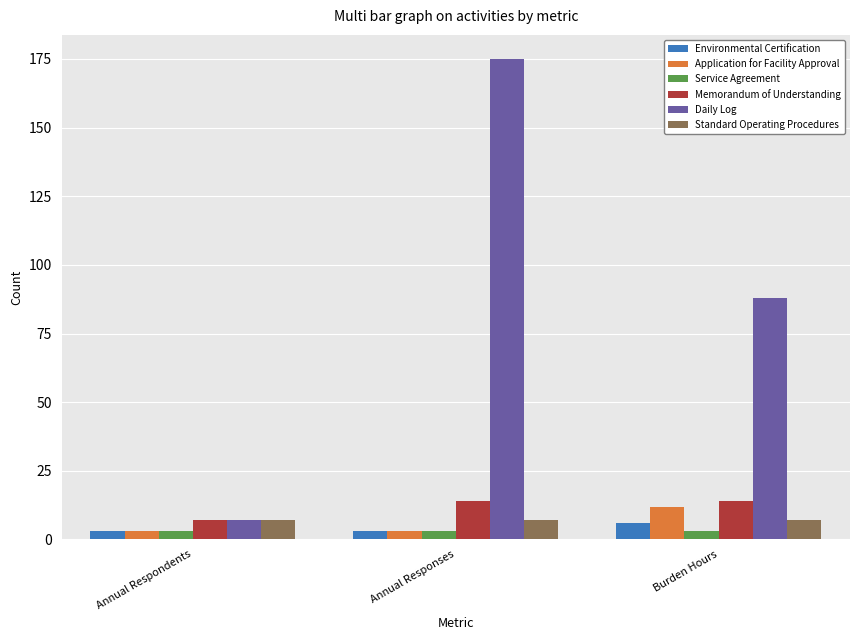

What is the greatest value displayed?

175